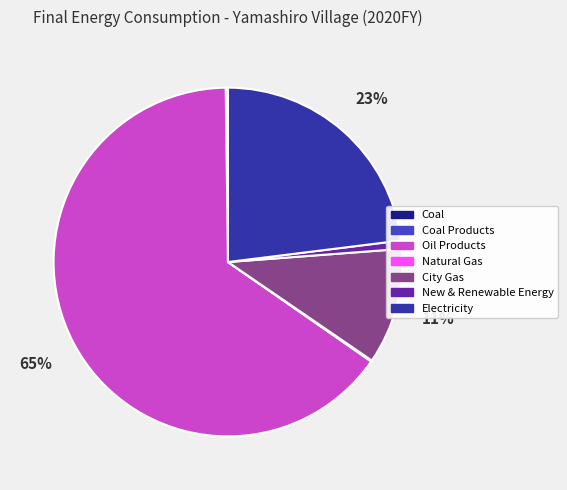

Does New & Renewable Energy account for over 50% of the chart?

No